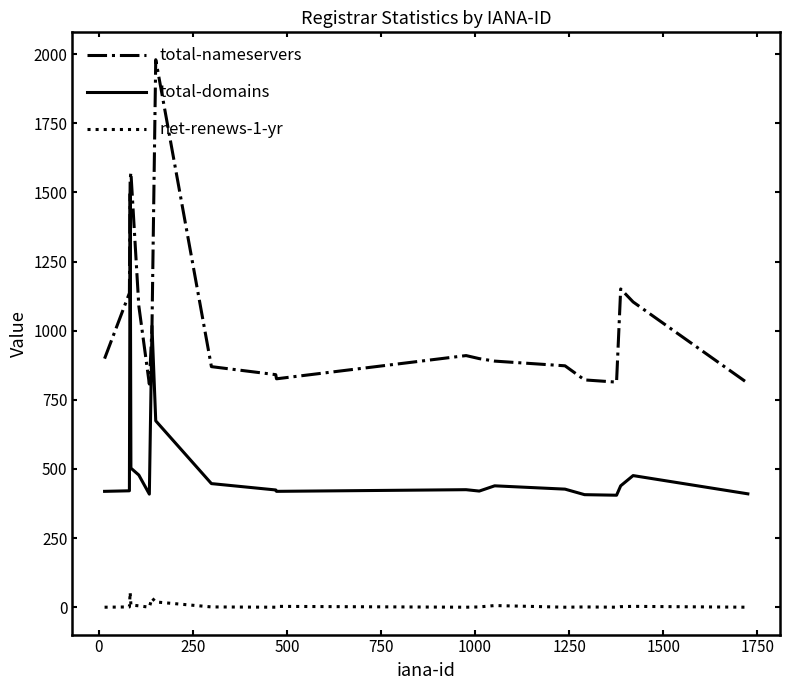

True or false: total-domains and net-renews-1-yr intersect in this chart.

False